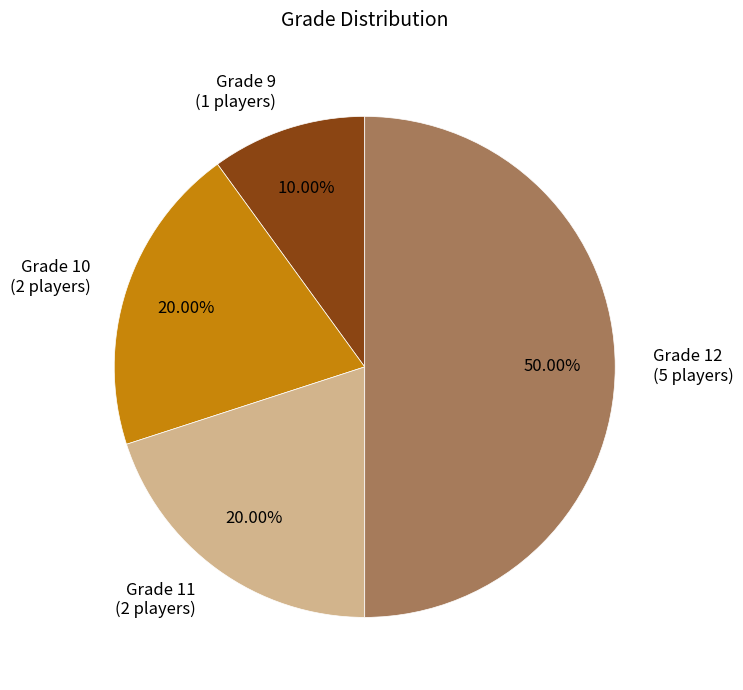

Which category has the smallest portion of the pie?

Grade 9 (1 players)